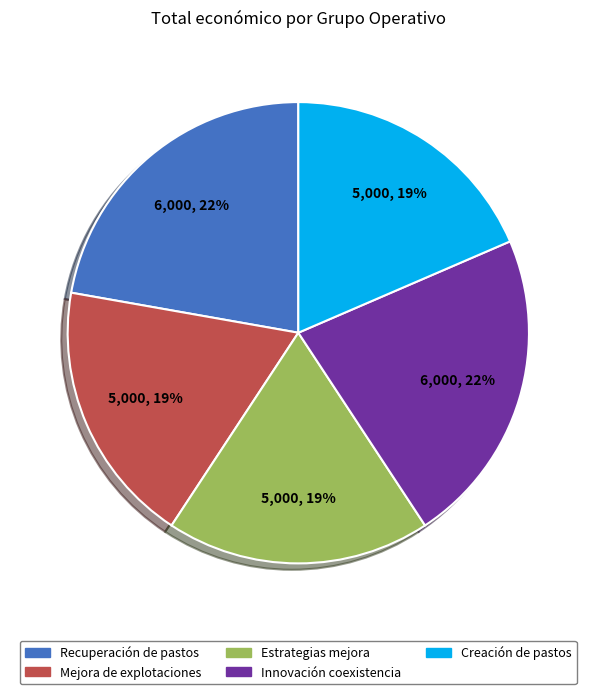

To the nearest percent, what is the average slice percentage?

20%